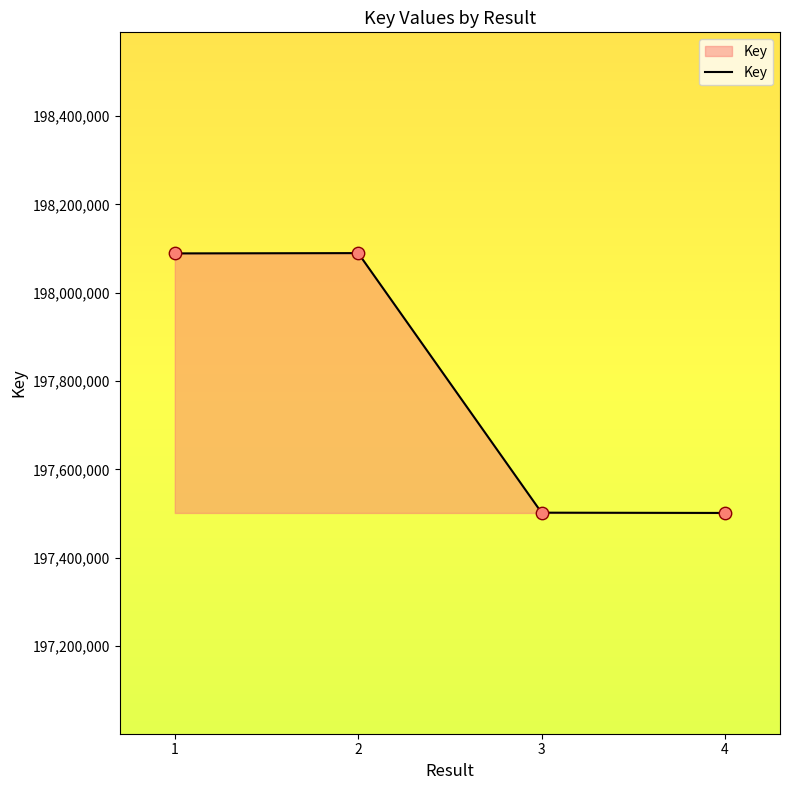

Which has a higher value, 3 or 2?

2